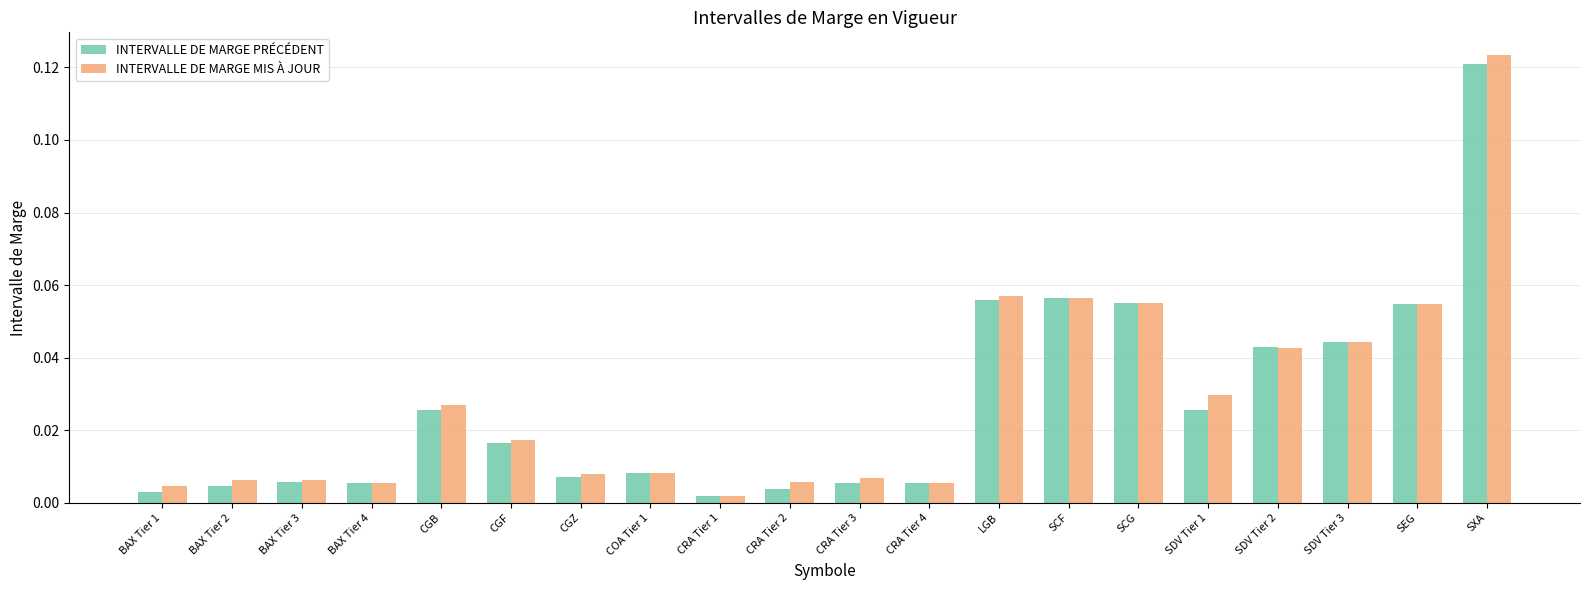

True or false: INTERVALLE DE MARGE PRÉCÉDENT has a value of 0.0 at SCF.

False